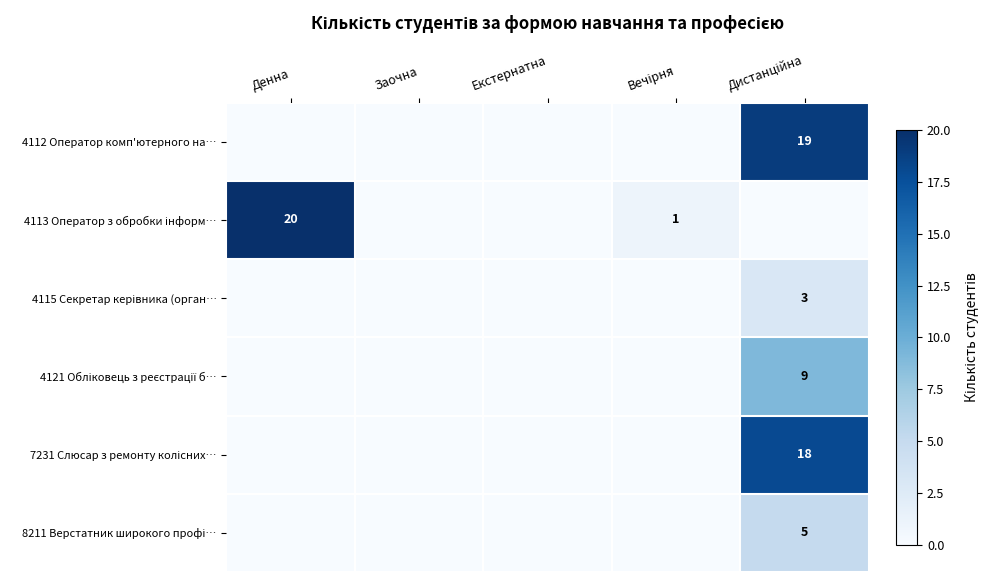

How many data points in 4115 Секретар керівника (орган… are above 0?

1